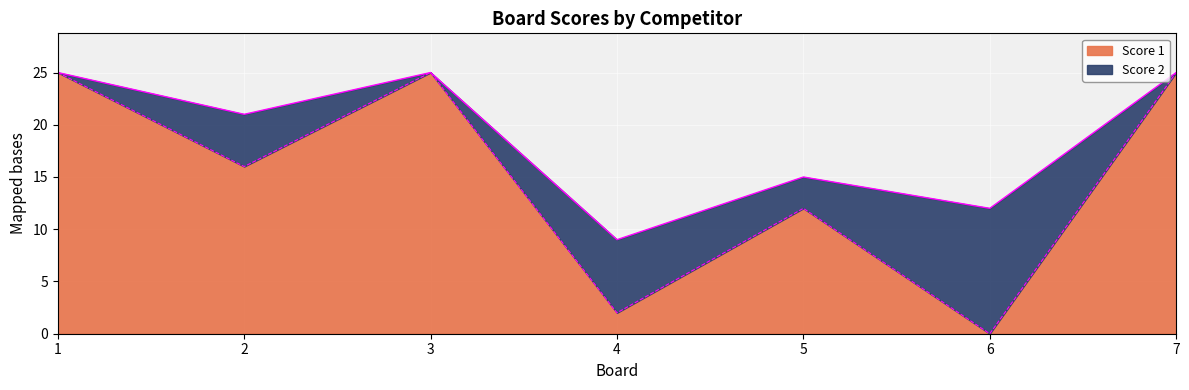

Which has a higher value, 4 or 6?

4